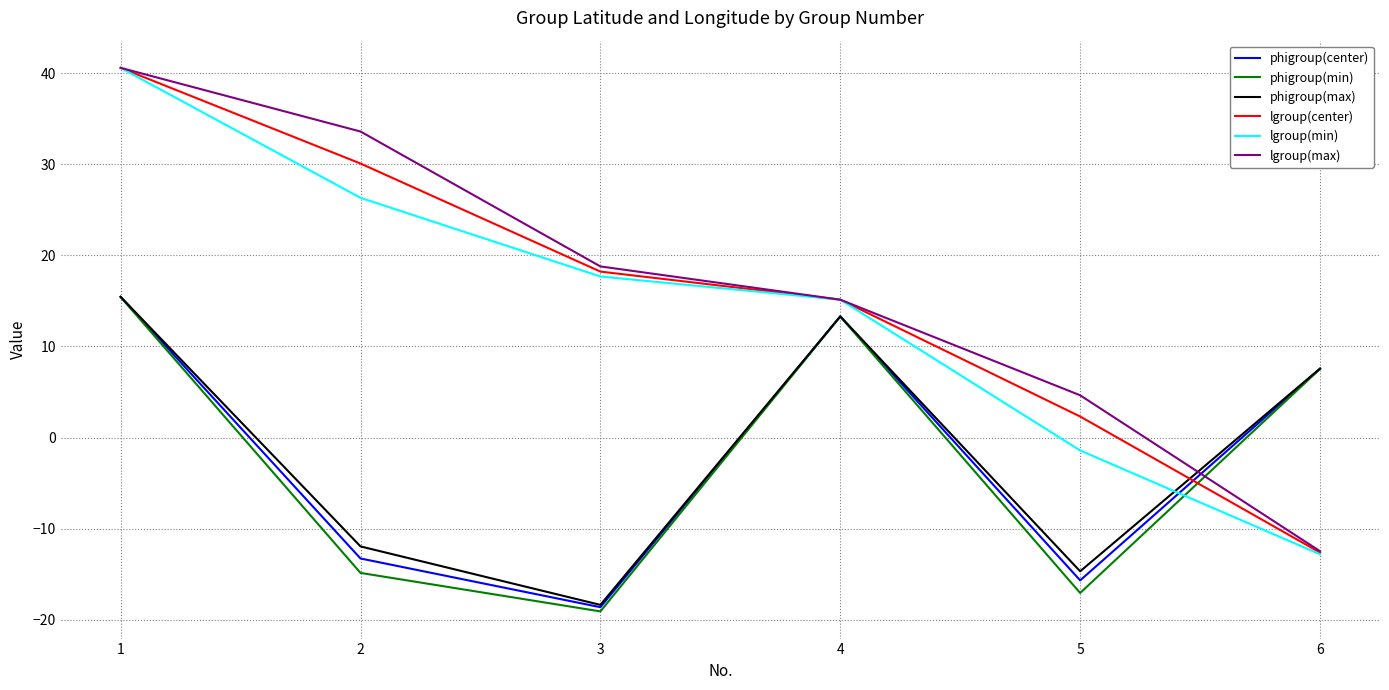

How many negative values does the phigroup(max) series have?

3